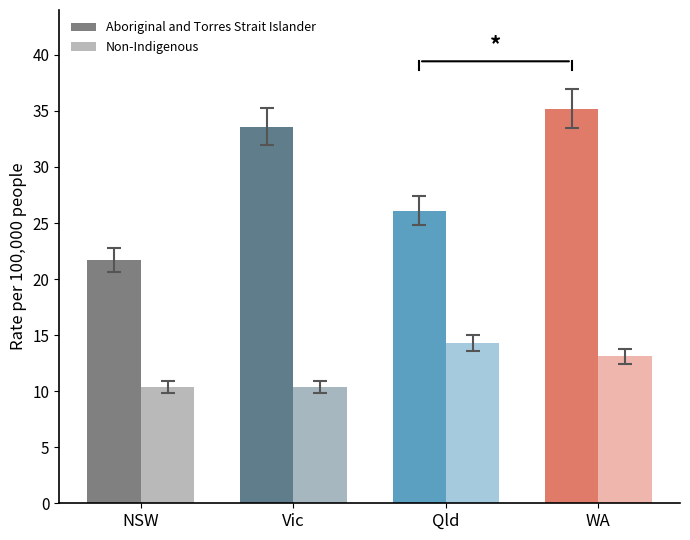

How many distinct data groups are displayed?

2